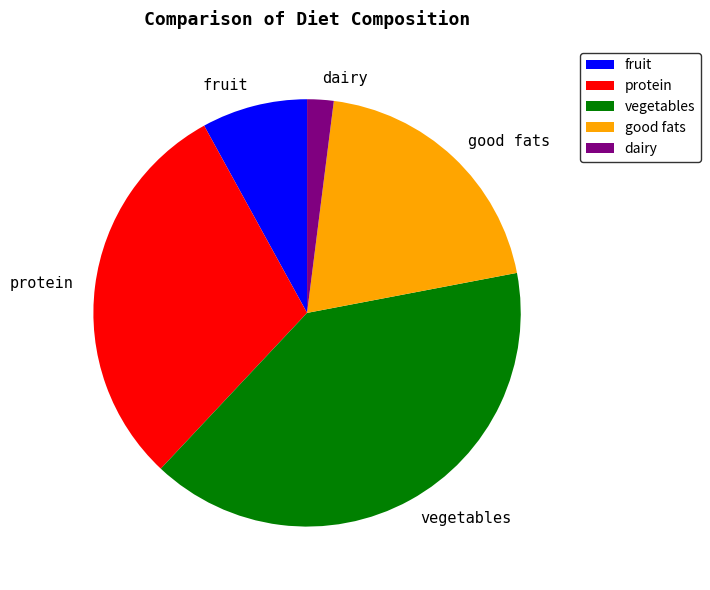

Is it true that fruit is 8% of the pie?

True